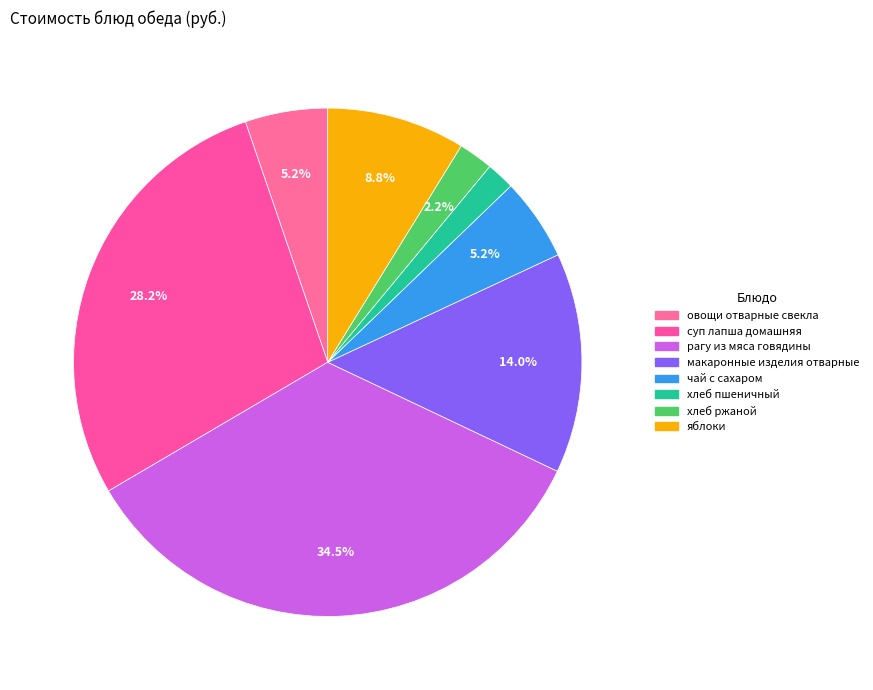

Is there a majority slice in this chart?

No